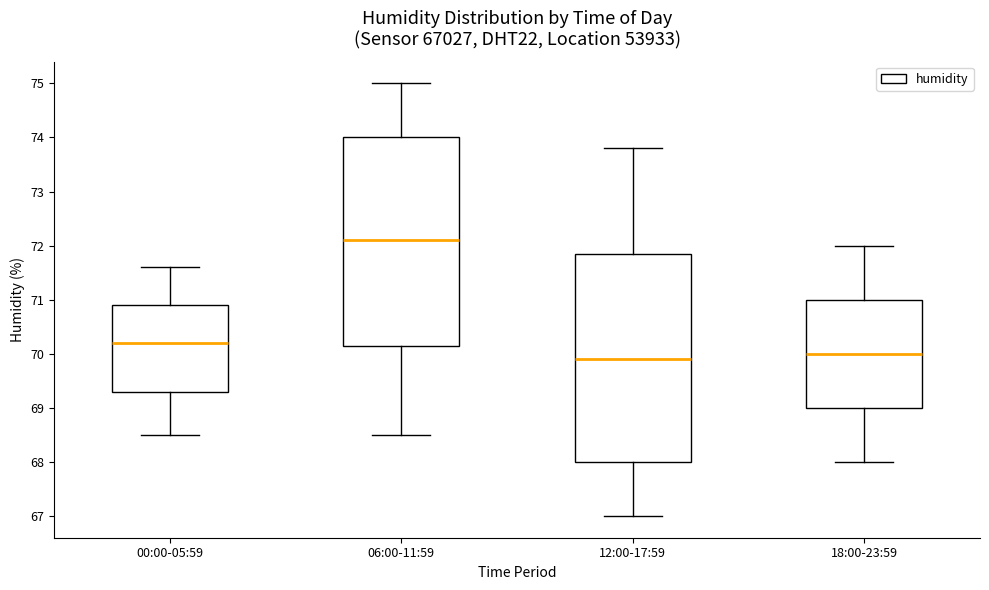

Reading left to right, transcribe this box plot: for each box, give where its median line is, the range the box spans, and where its two whiskers end, as read against the y-axis. The values are not printed on the chart, so give them approximately, as read against the axis.

00:00-05:59: median 70.2, box 69.3 to 70.9, whiskers 68.5 to 71.6
06:00-11:59: median 72.1, box 70.2 to 74.0, whiskers 68.5 to 75.0
12:00-17:59: median 69.9, box 68.0 to 71.9, whiskers 67.0 to 73.8
18:00-23:59: median 70.0, box 69.0 to 71.0, whiskers 68.0 to 72.0